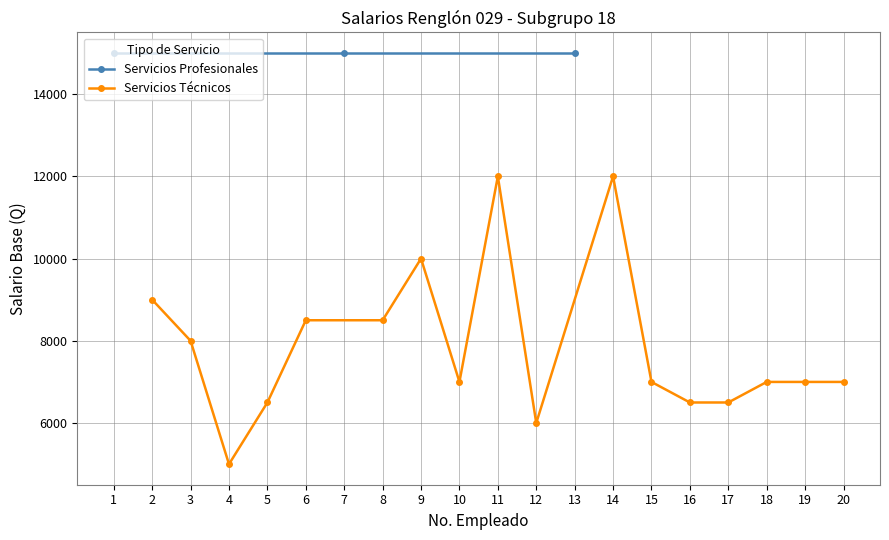

What is the change in value from 15 to 16?

-500